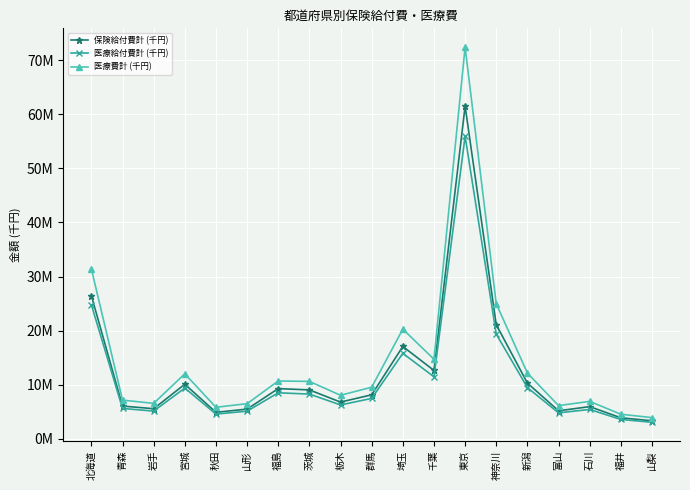

What is the value of the 保険給付費計 (千円) point at the 7th from the left?

9.3